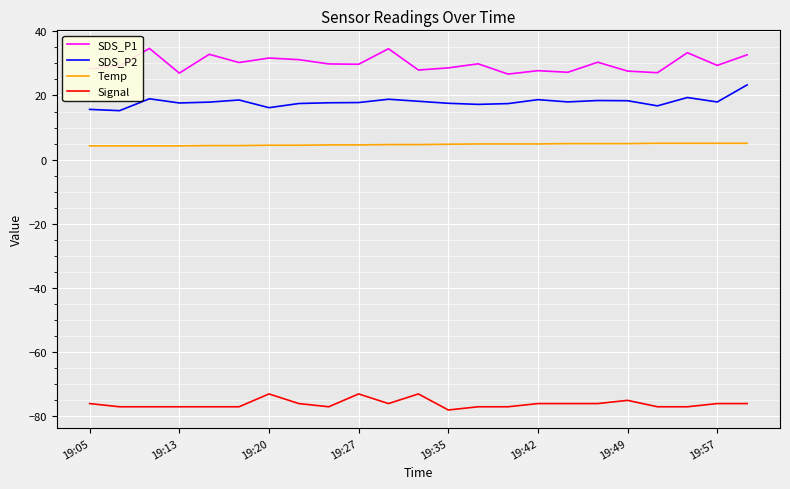

Rank the series by their maximum value, from highest to lowest.

SDS_P1, SDS_P2, Temp, Signal